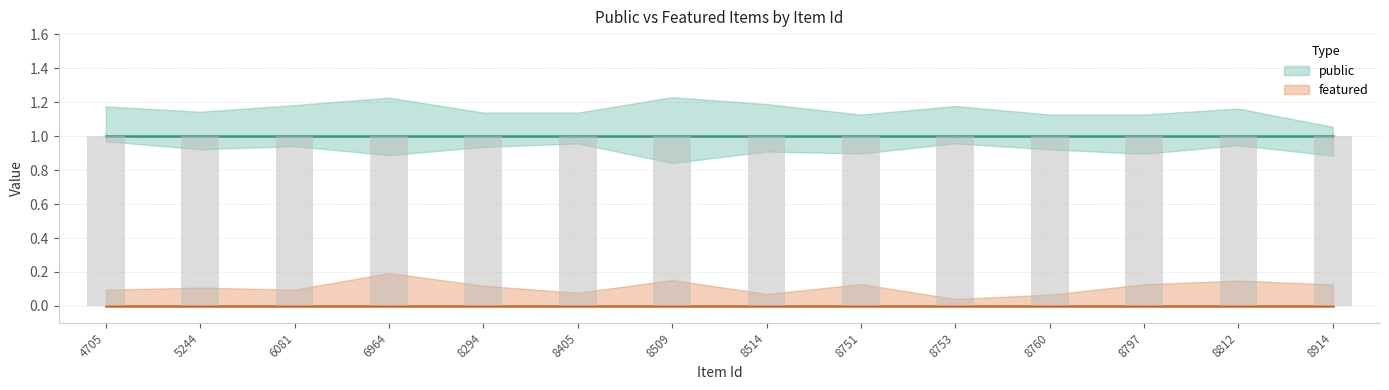

At 8405, list the series in order from smallest to largest.

featured, public